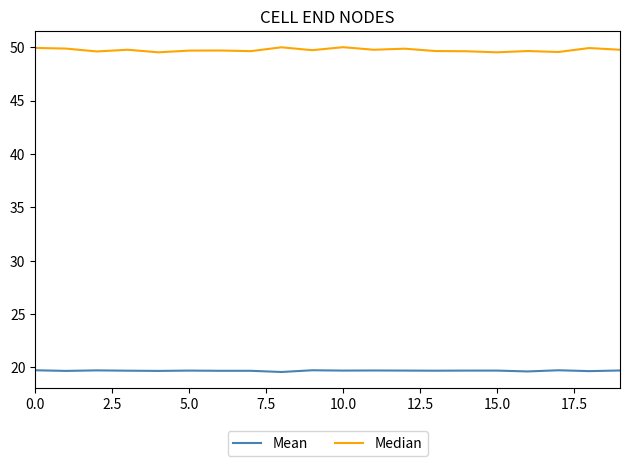

What is the smallest value displayed?

19.6